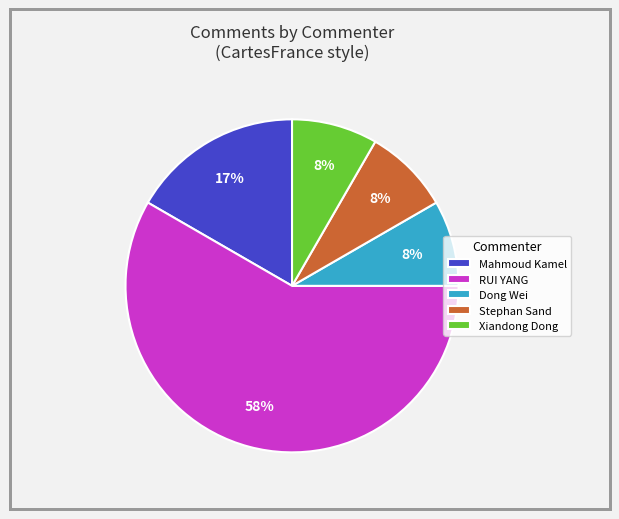

True or false: Dong Wei accounts for 8% of the total.

True